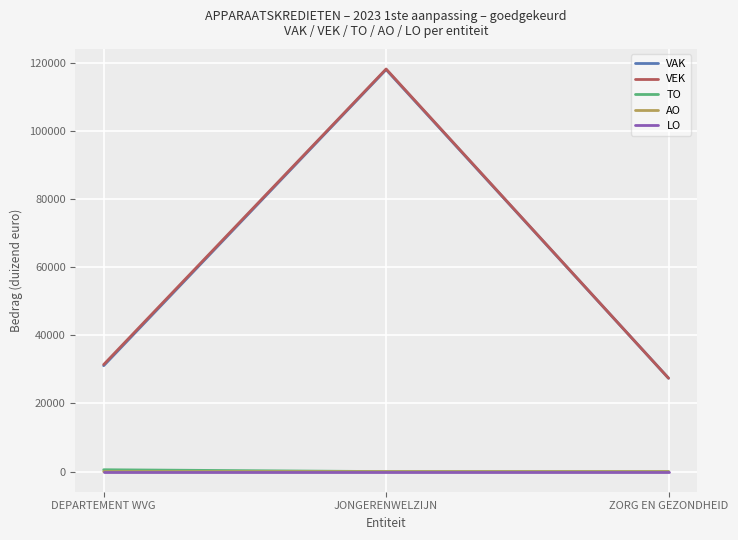

Is the value of AO at DEPARTEMENT WVG greater than the value of VAK at ZORG EN GEZONDHEID?

No